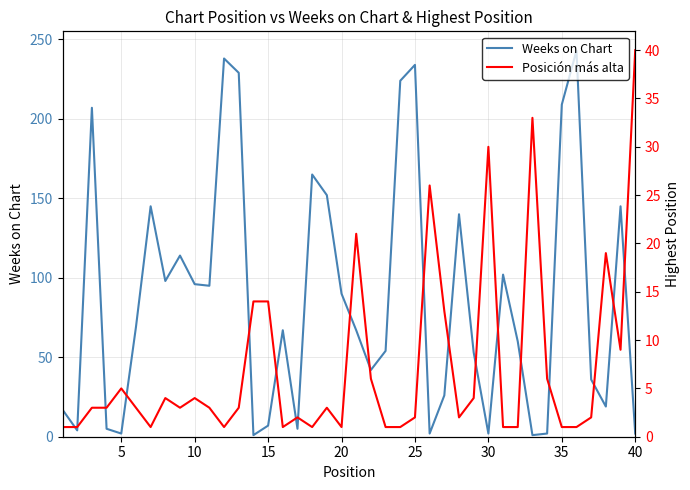

At how many categories does at least one series exceed 224?

4